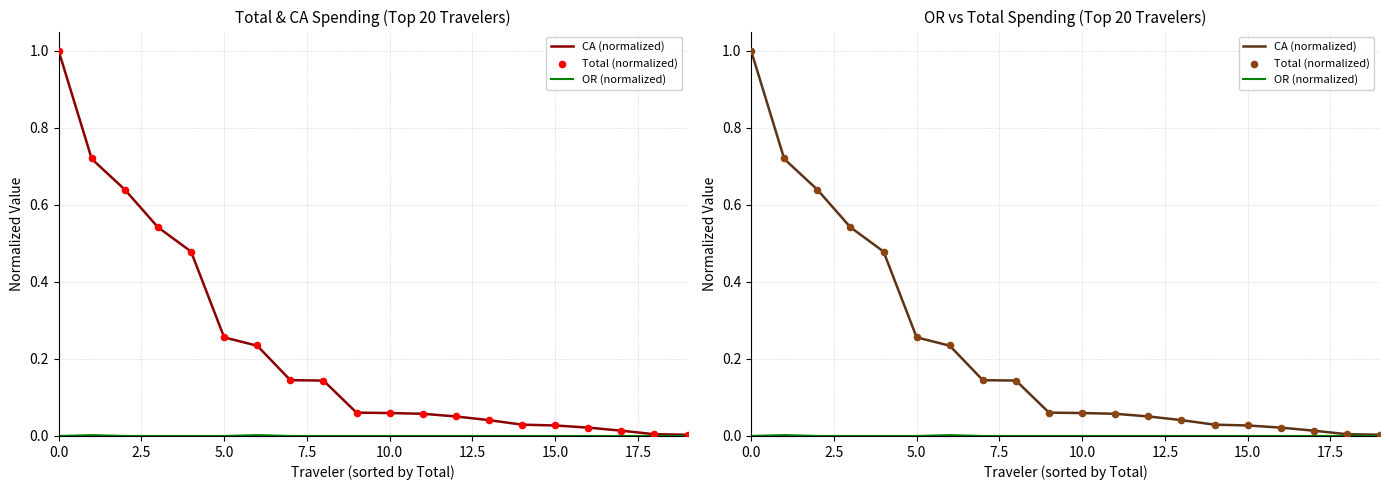

Which series has the widest spread of Y values?

CA (normalized)